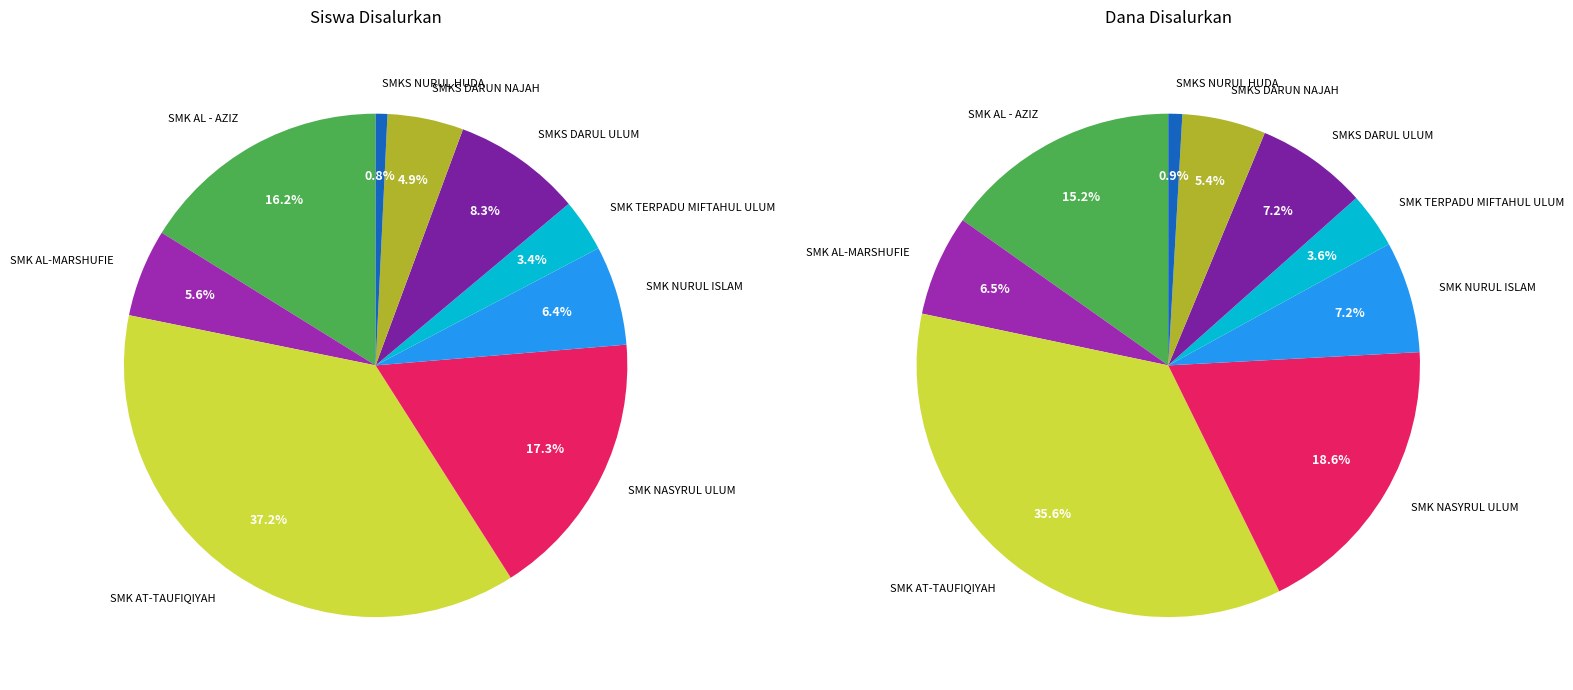

To the nearest percent, what is the average slice percentage?

11%